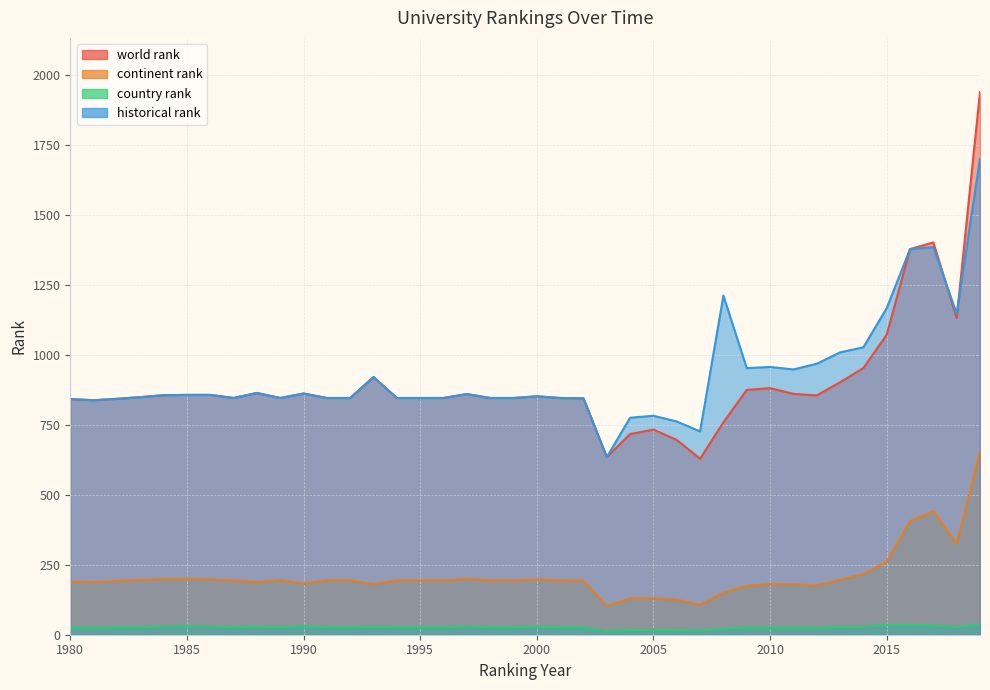

At which label does historical rank reach its peak?

2019